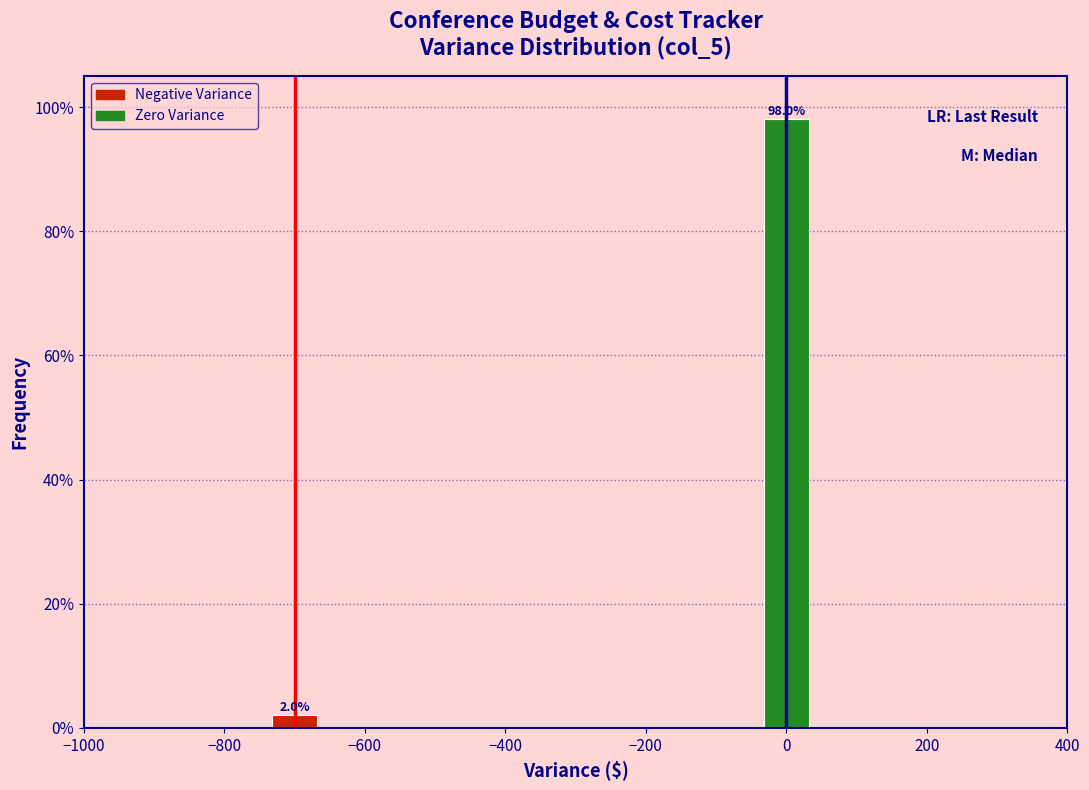

Reading left to right, what are all the values shown in this chart?

−800=2	0=98